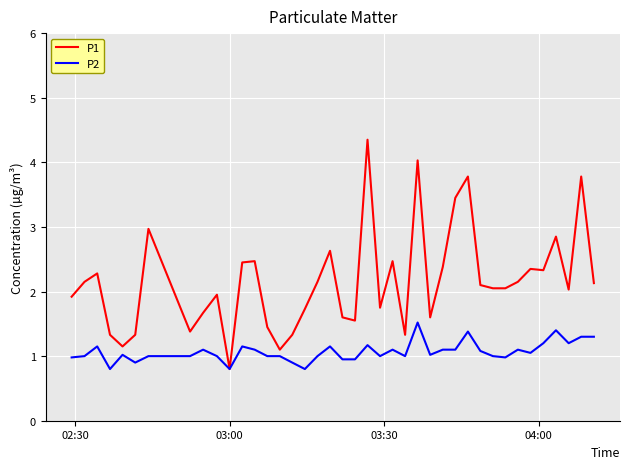

What is the highest value of the P2 series?

1.5